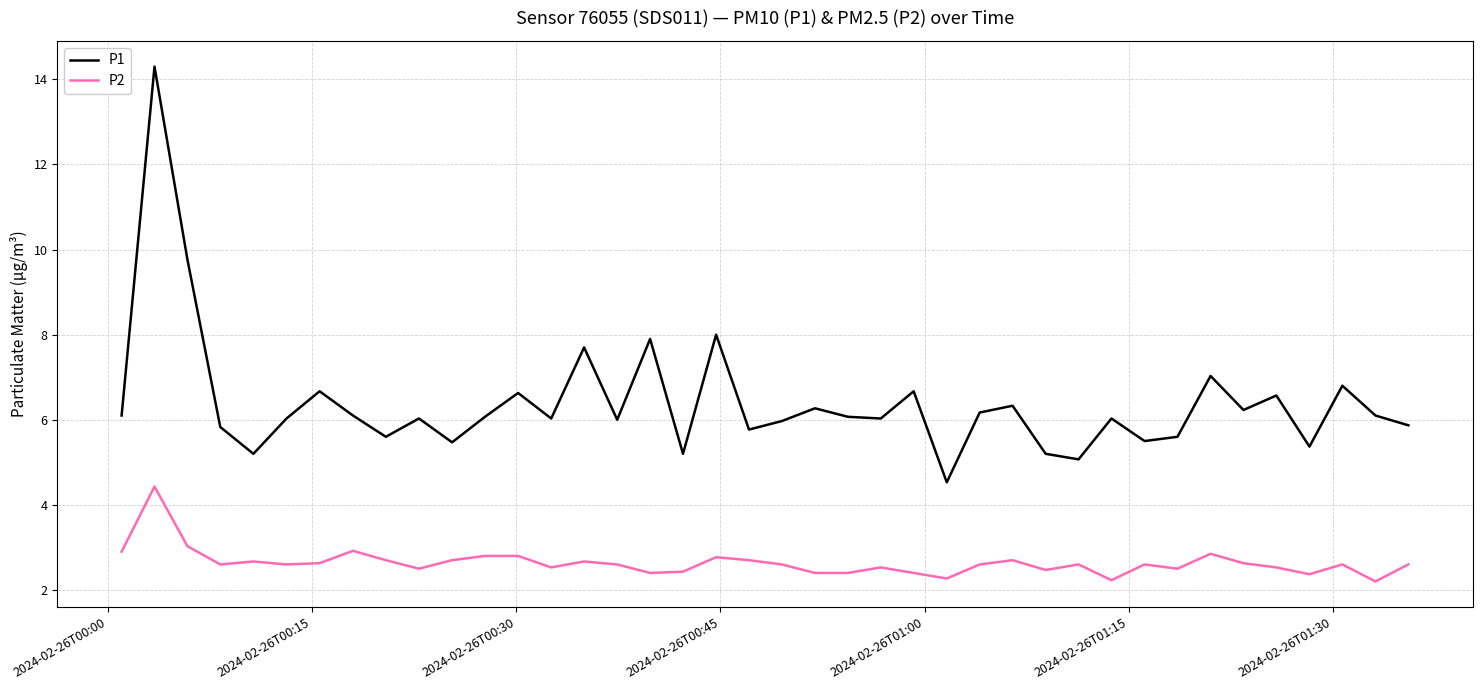

What is the difference between the maximum and minimum values in the P1 series?

9.8